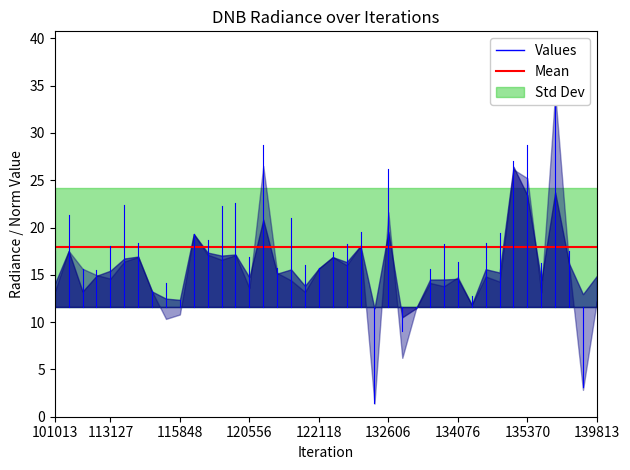

At which category does dnbrad reach its first local valley?

107081